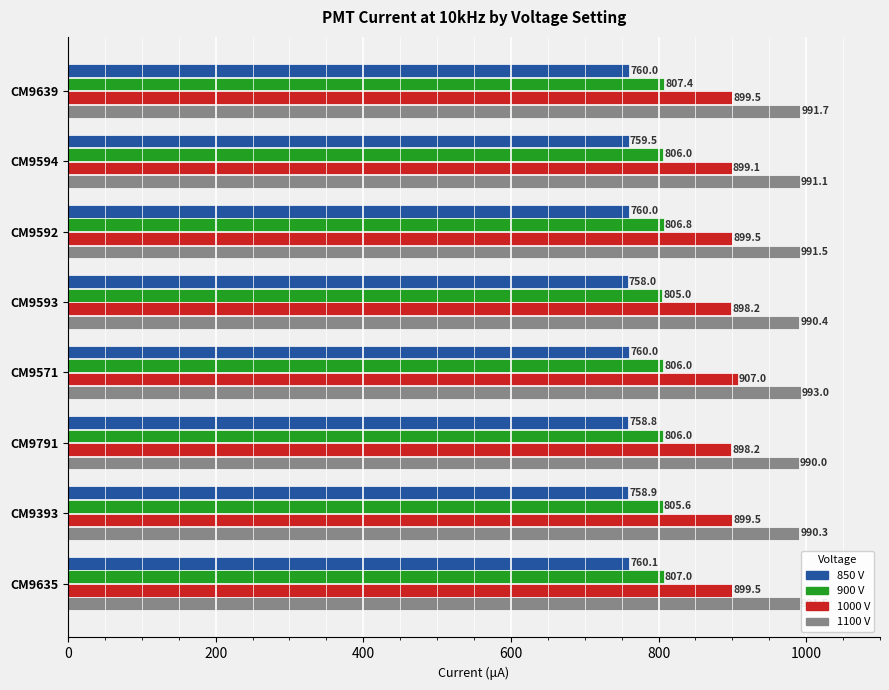

How many distinct data groups are displayed?

4